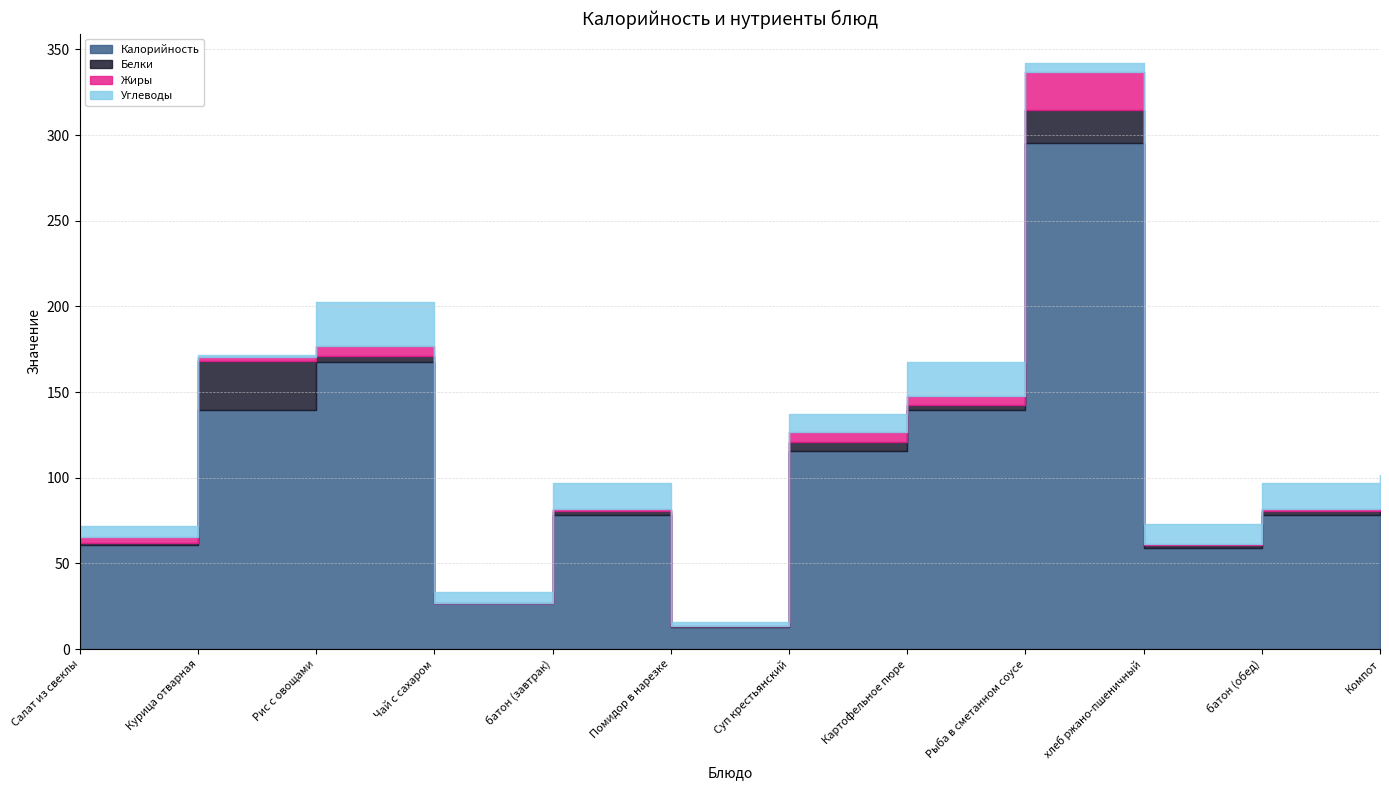

Which series has the largest range (max minus min)?

Калорийность